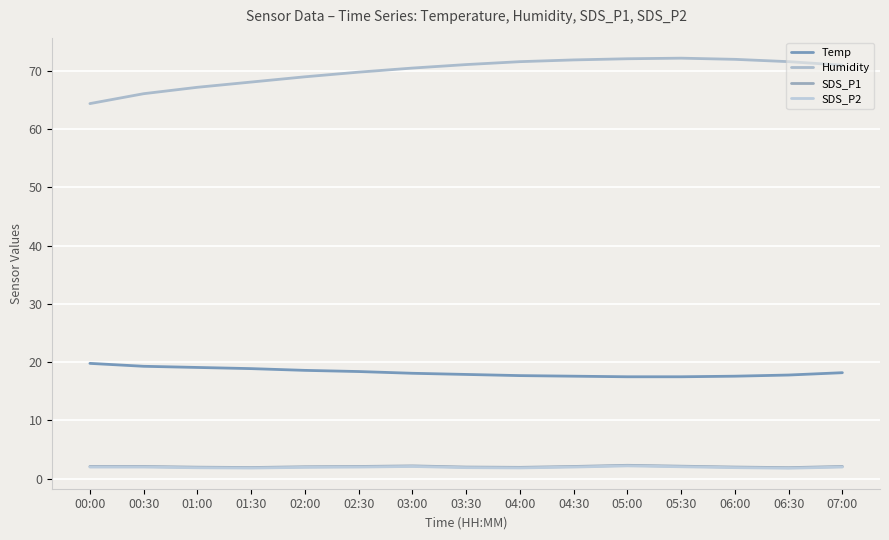

What position from the left is 03:30?

8